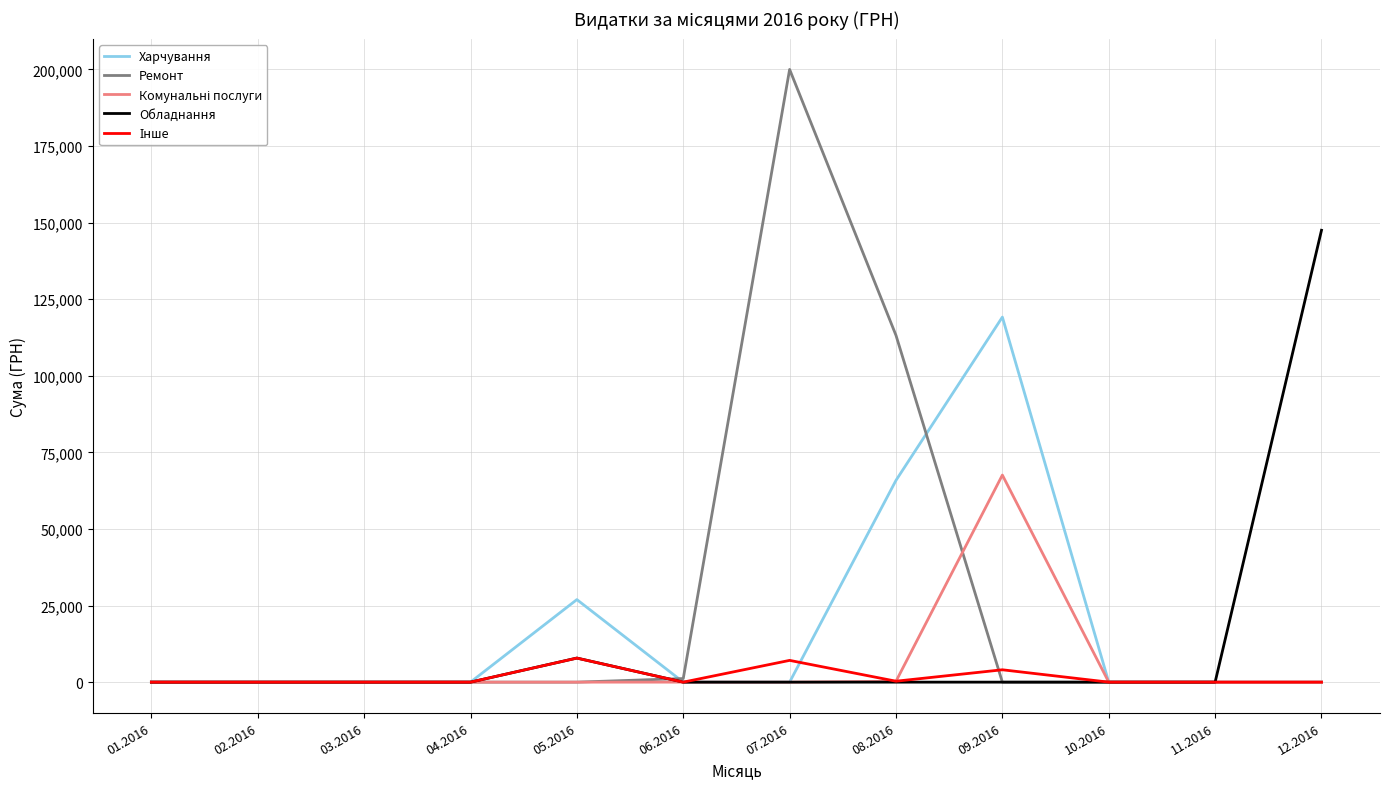

Which series has the widest spread of values?

Ремонт